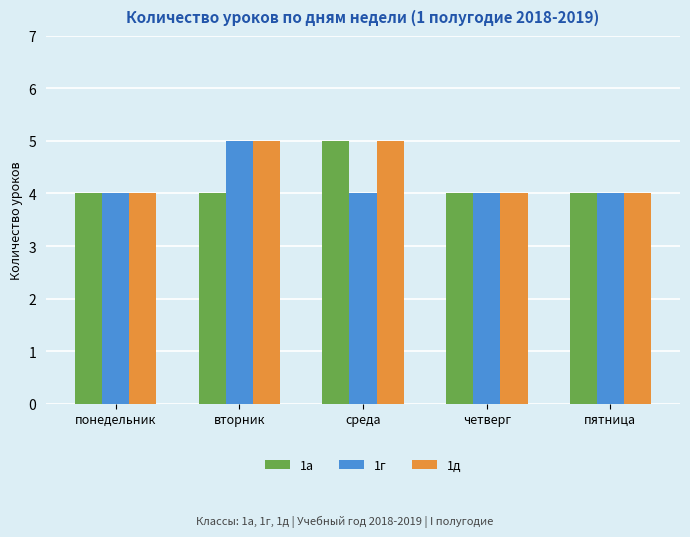

Is it true that 1д equals 2 at вторник?

False